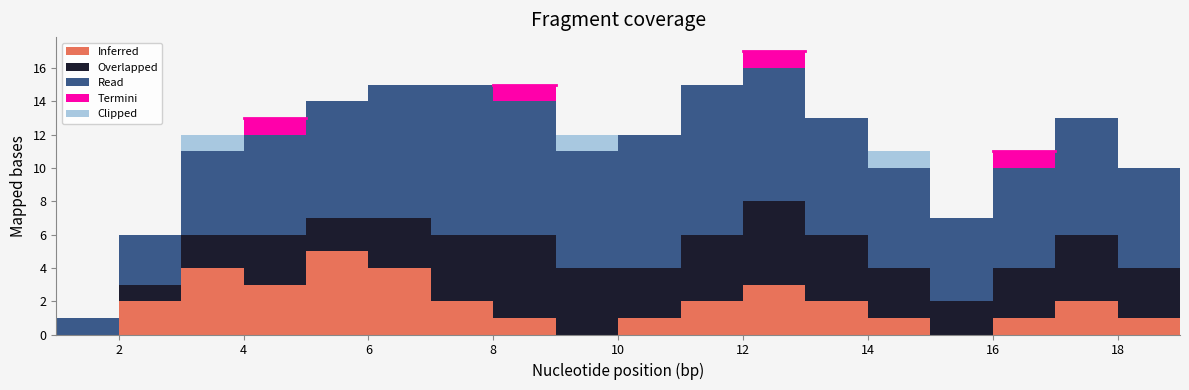

Rank the categories by Inferred value from highest to lowest.

5, 3, 6, 4, 12, 2, 7, 11, 13, 17, 8, 10, 14, 16, 18, 1, 9, 15, 19